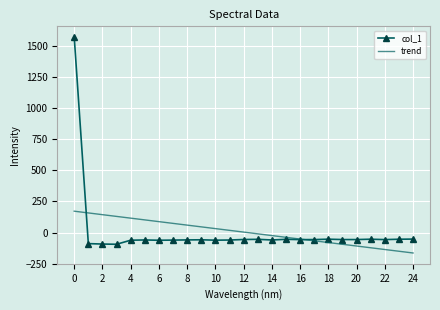

What is the minimum value for col_1?

-94.2